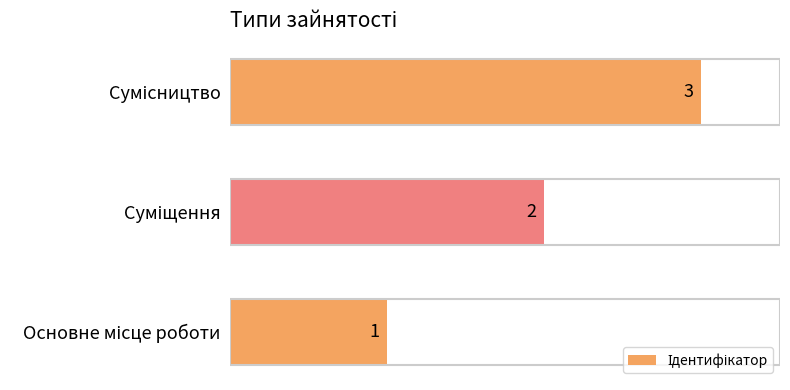

What is the sum of all values?

6